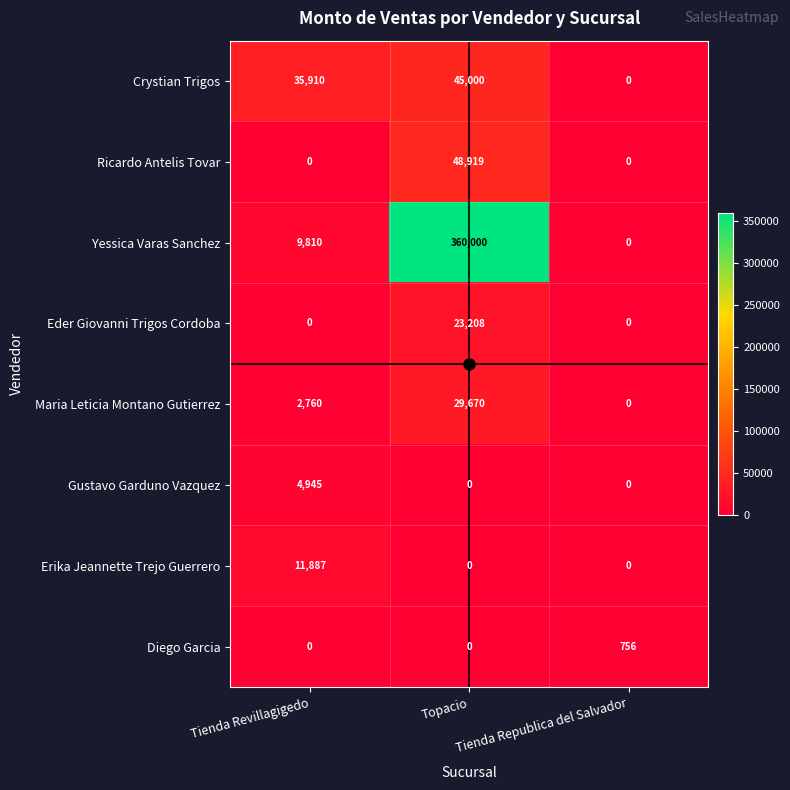

Which category has the lowest value in the Yessica Varas Sanchez series?

Tienda Republica del Salvador